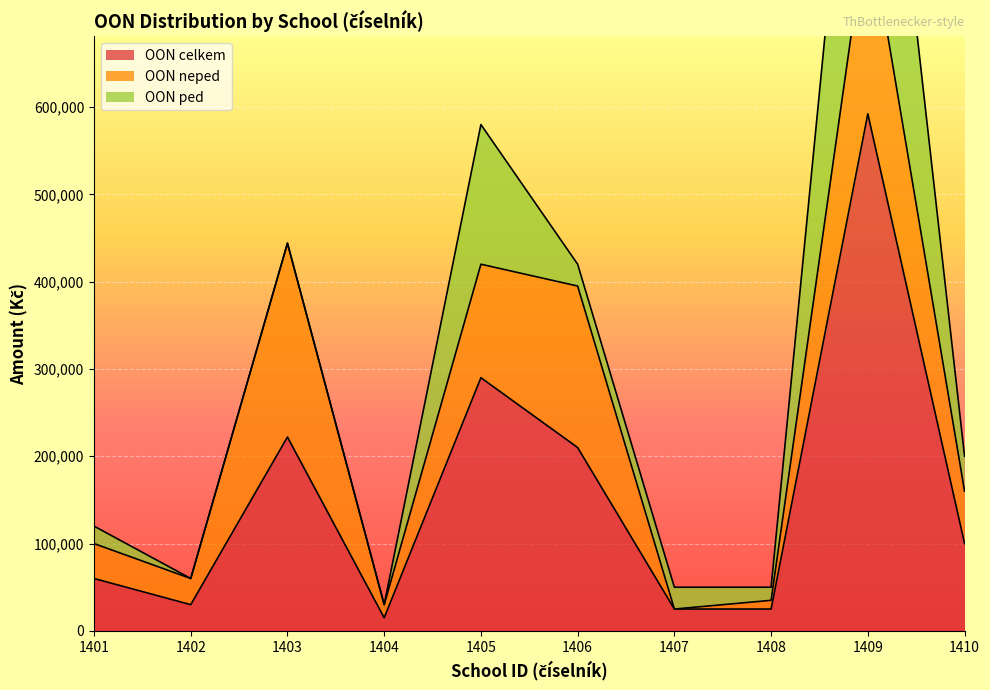

At which category does the chart reach its minimum across all series?

1407